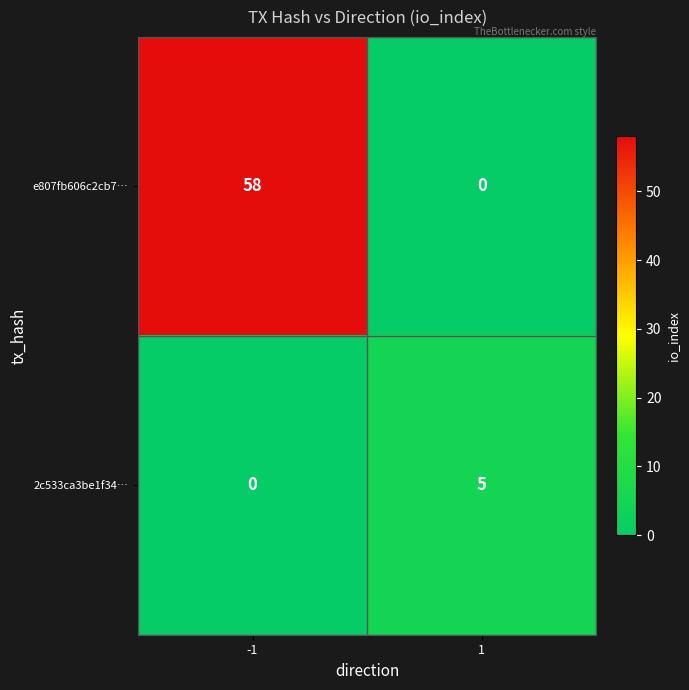

Reading left to right, list all the values displayed in this chart.

e807fb606c2cb7…: -1=58	1=0
2c533ca3be1f34…: -1=0	1=5